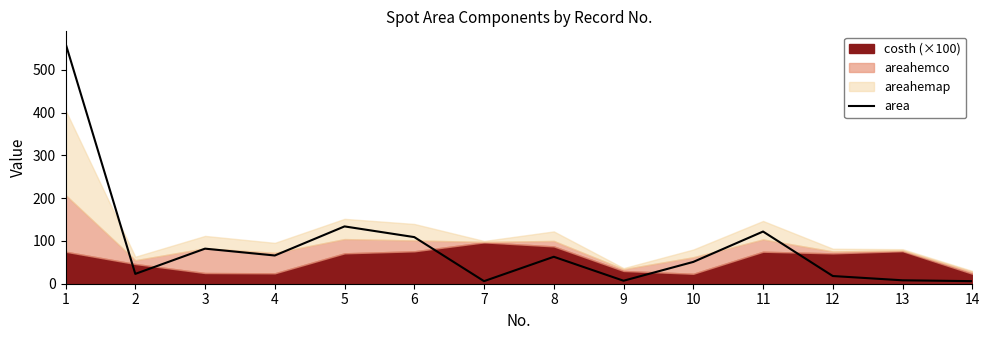

Between 9 and 4, which is larger?

4